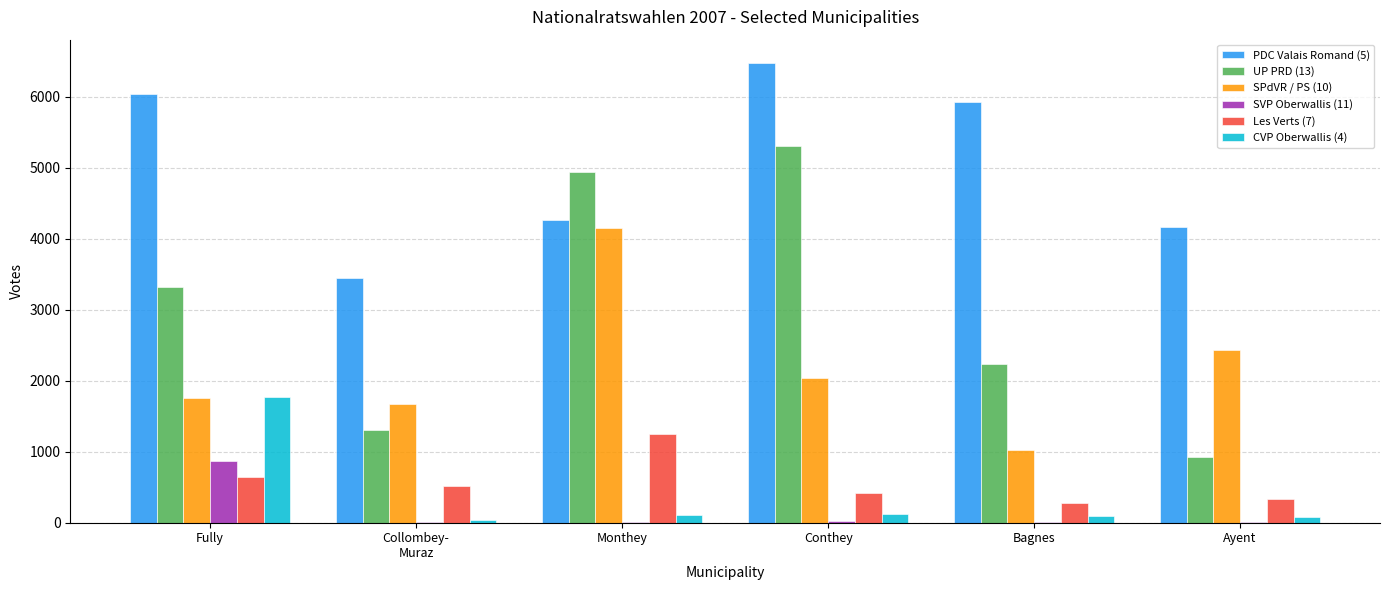

Is the value of PDC Valais Romand (5) at Fully greater than the value of Les Verts (7) at Ayent?

Yes